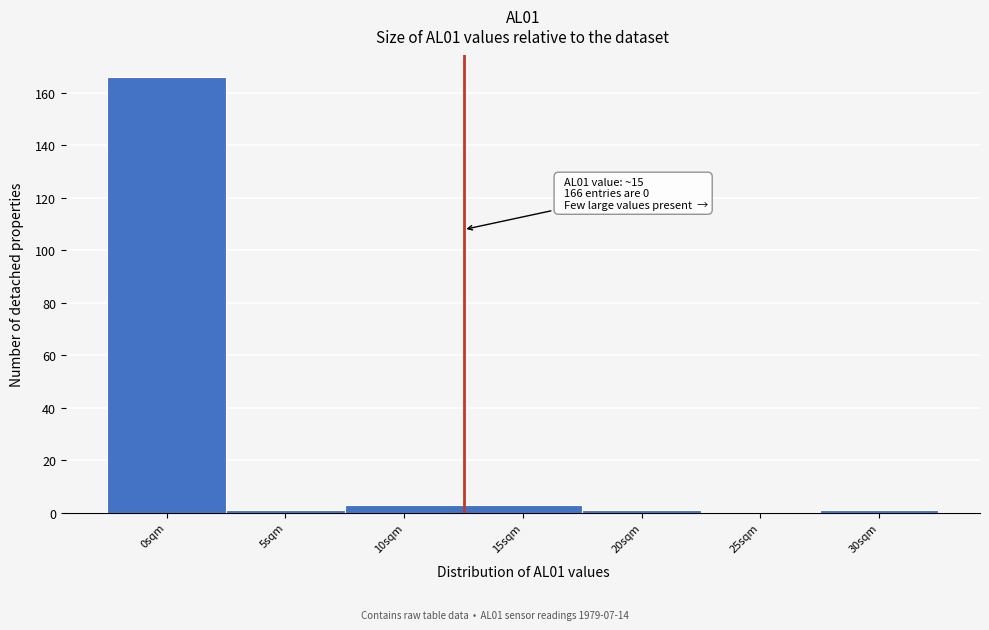

Reading right to left, extract all data points from this chart.

30sqm=1	25sqm=0	20sqm=1	15sqm=3	10sqm=3	5sqm=1	0sqm=166